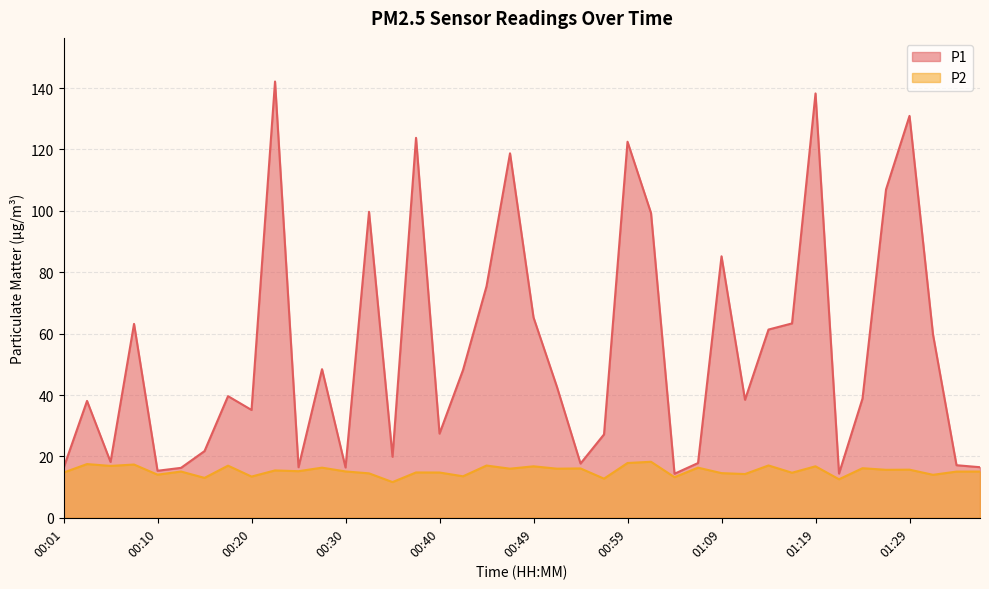

What is the label of the 32nd point from the left?

01:16